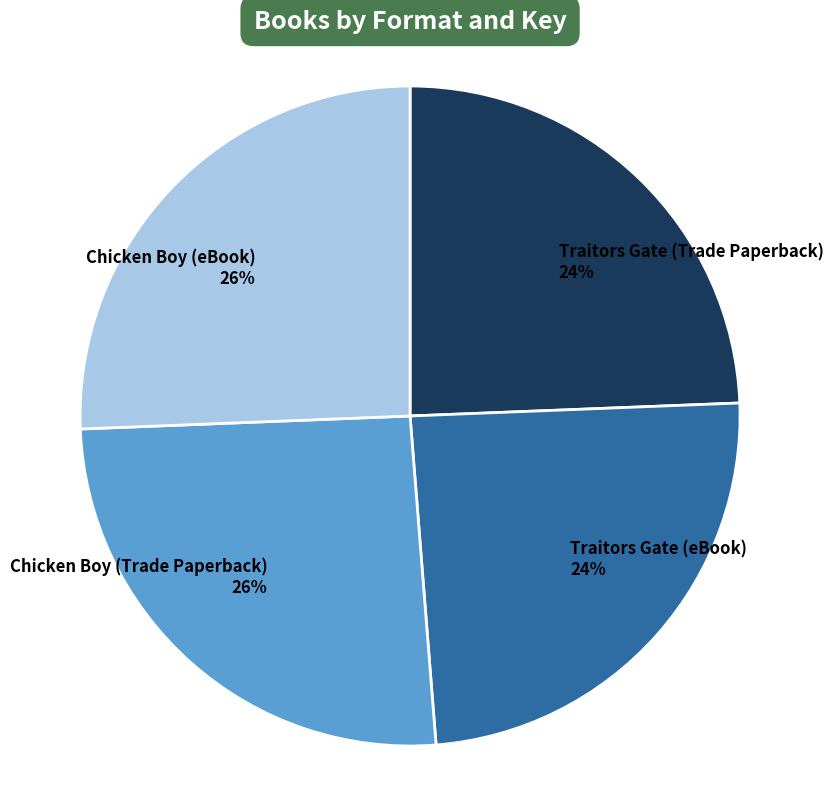

Count the number of slices in the pie.

4